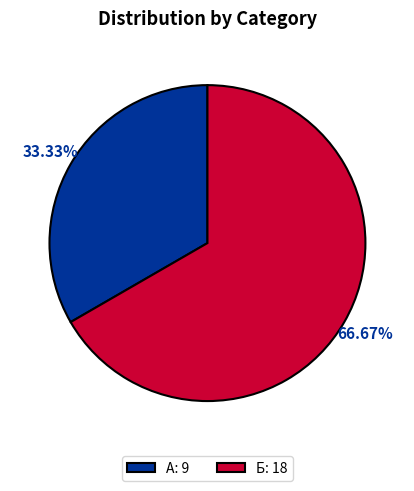

How many slices are in this pie chart?

2